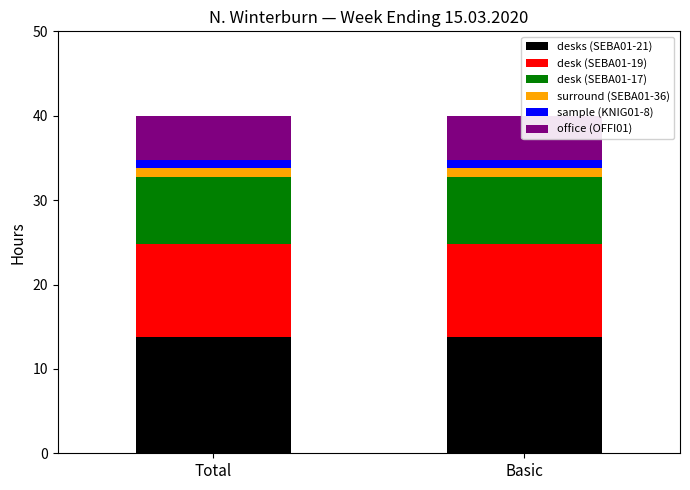

Which has a higher value, Basic or Total?

Basic